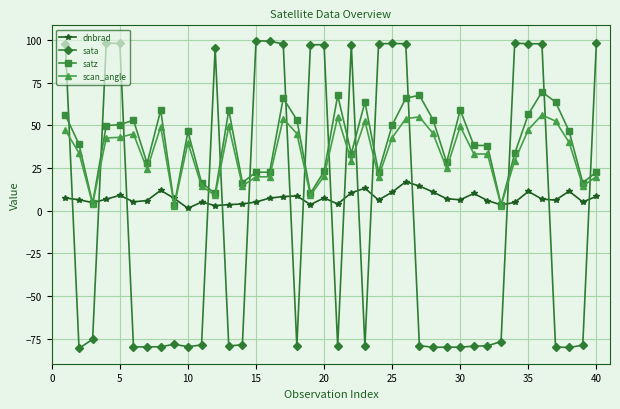

What is the value of the satz point at the 34th from the left?

33.4